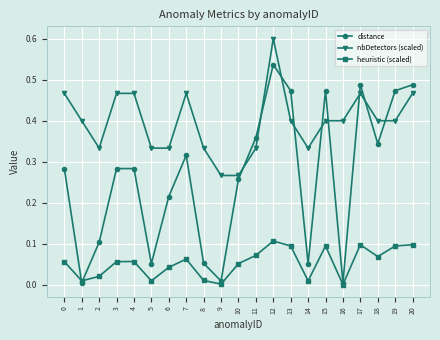

Which series has the largest total across all categories?

nbDetectors (scaled)